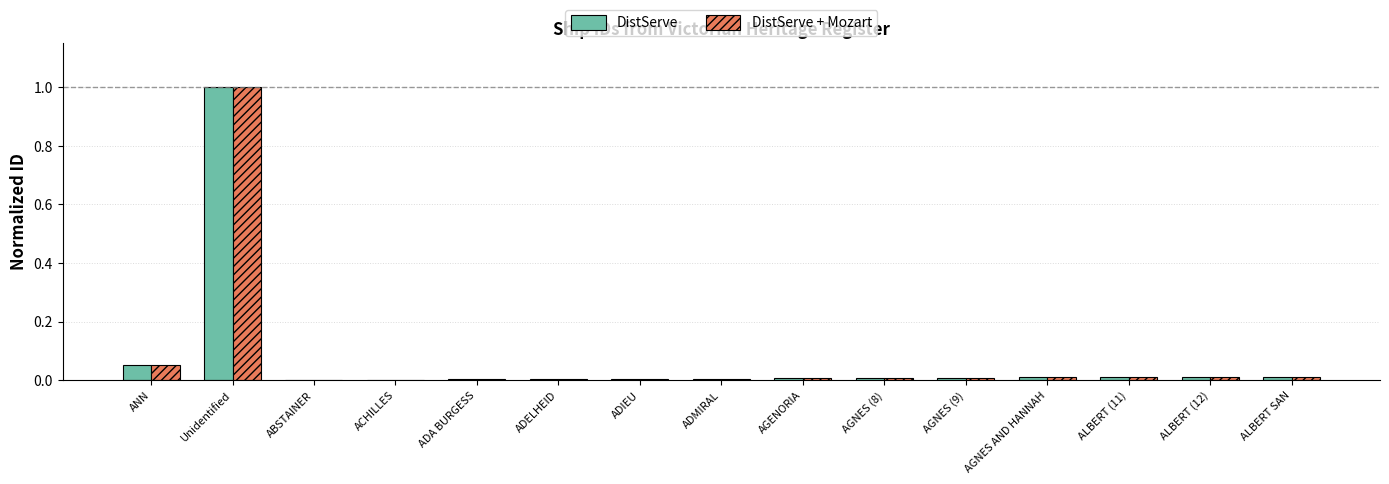

What is the sum of all DistServe values?

1.1